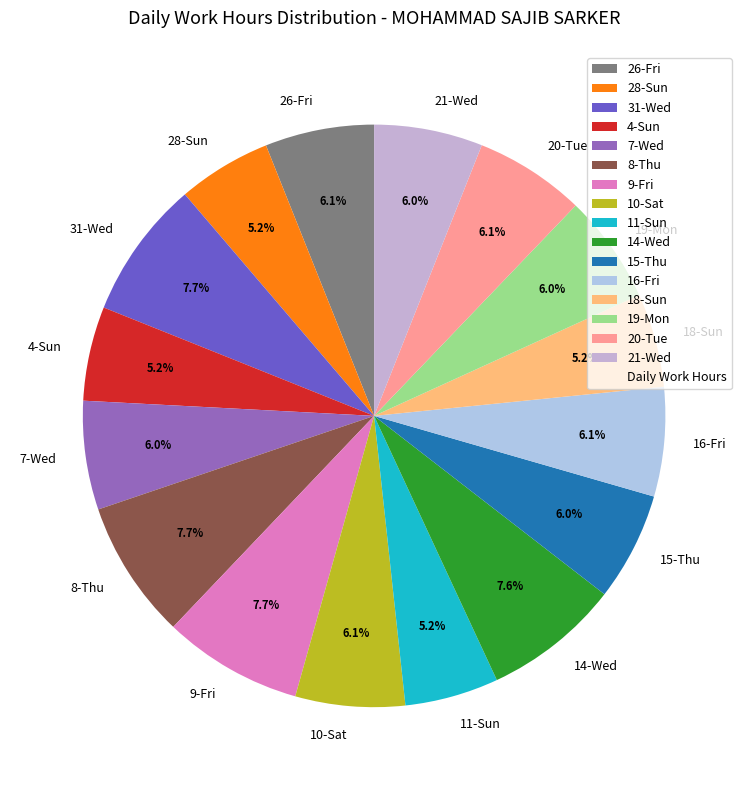

Count the number of slices in the pie.

16